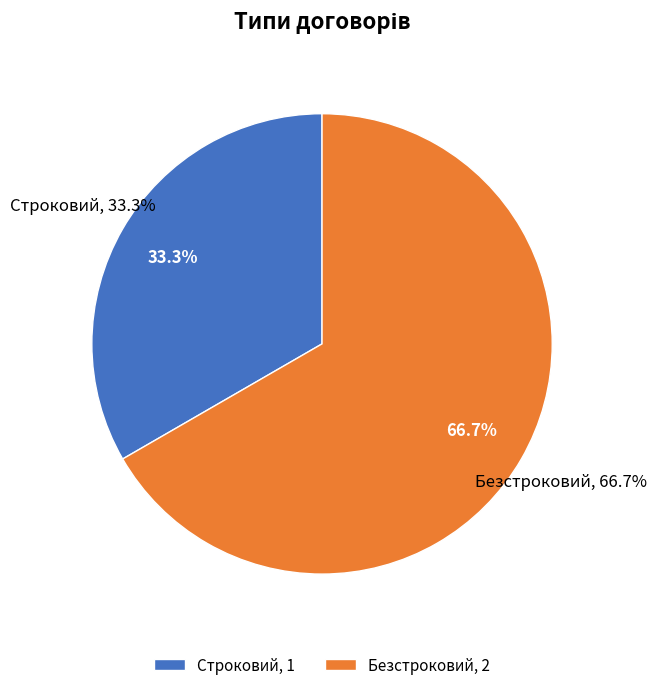

To the nearest percent, what is the difference between the Безстроковий and Строковий slice percentages?

33%